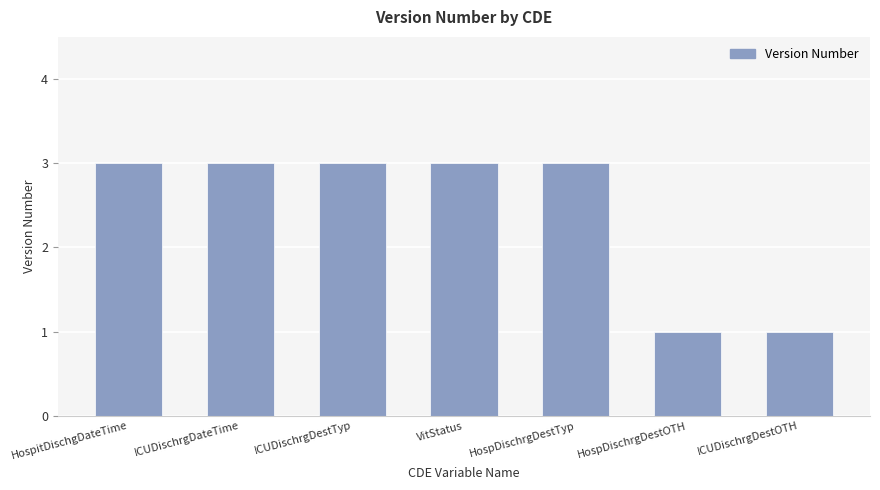

How many data points does each series have?

7